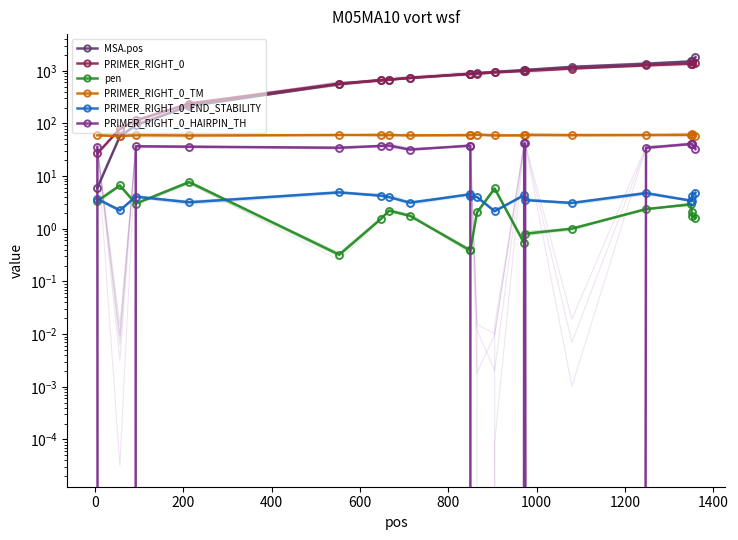

The pen series shows 0.2 at 1400. True or false?

False